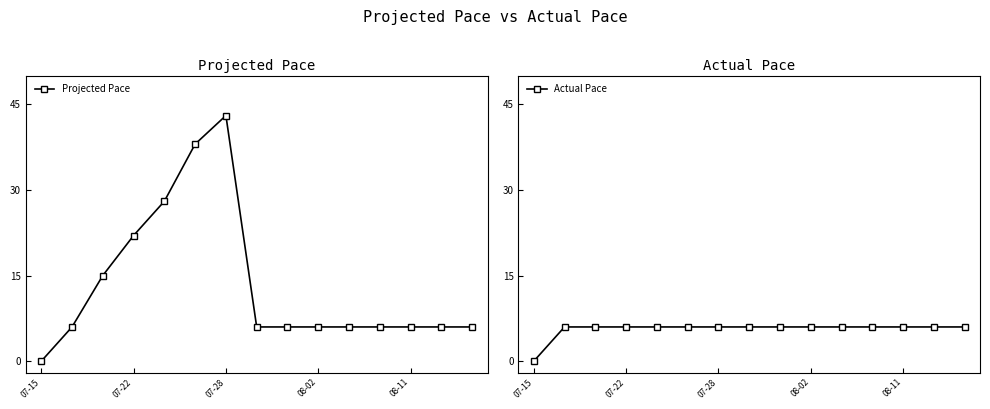

True or false: Projected Pace has more than 0 interior local peaks.

True